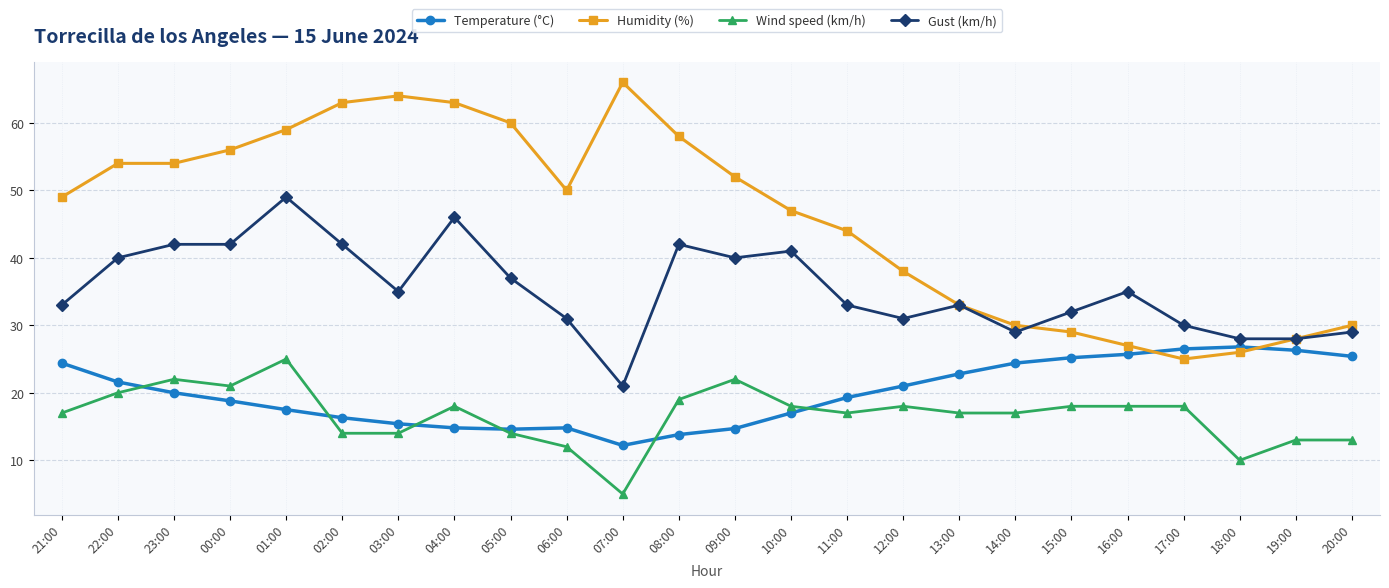

True or false: Humidity (%) and Wind speed (km/h) cross at least once.

False